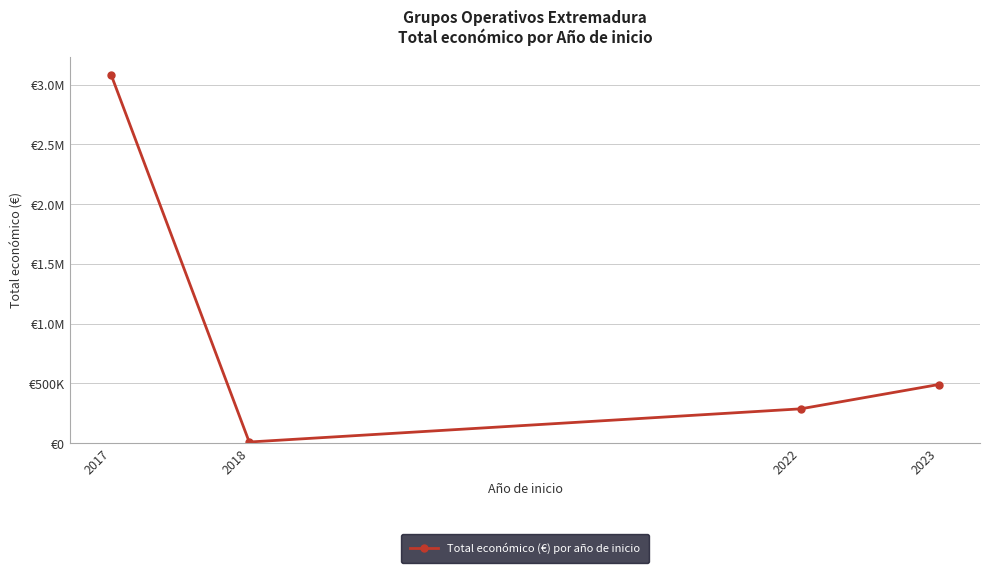

How many points are lower than both their immediate neighbors (excluding endpoints)?

1